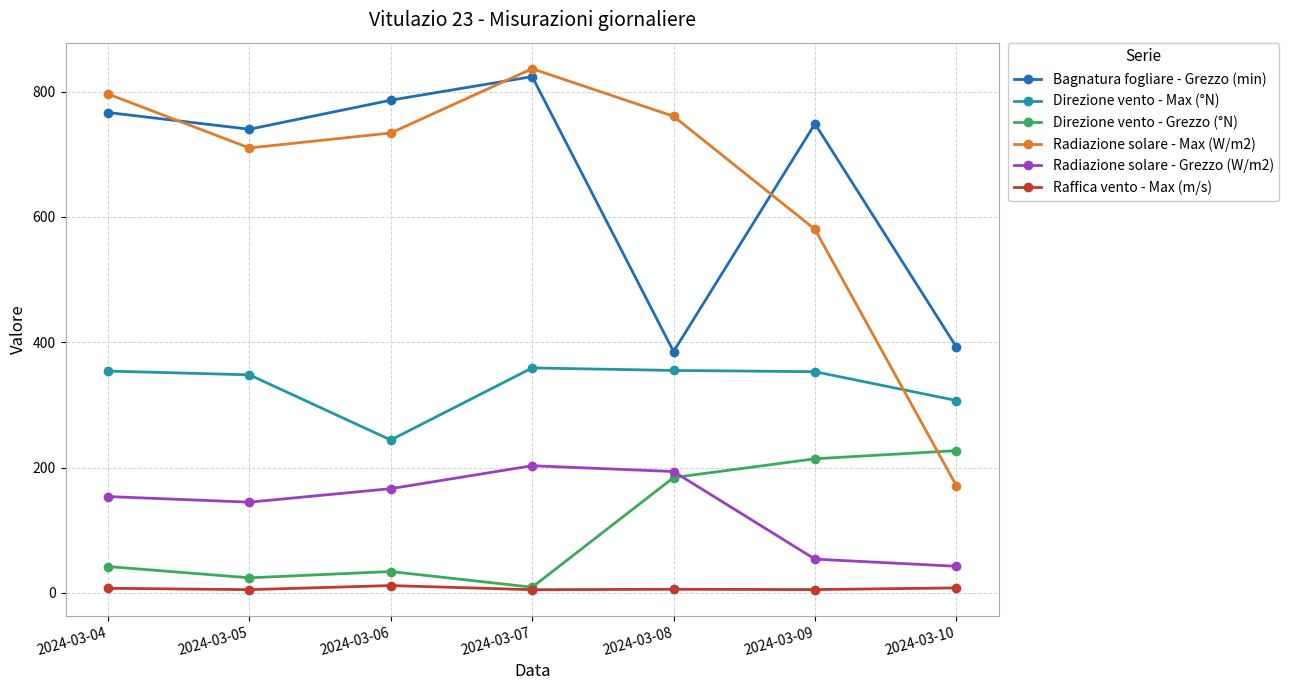

Rank the series by their maximum value, from highest to lowest.

Radiazione solare - Max (W/m2), Bagnatura fogliare - Grezzo (min), Direzione vento - Max (°N), Direzione vento - Grezzo (°N), Radiazione solare - Grezzo (W/m2), Raffica vento - Max (m/s)